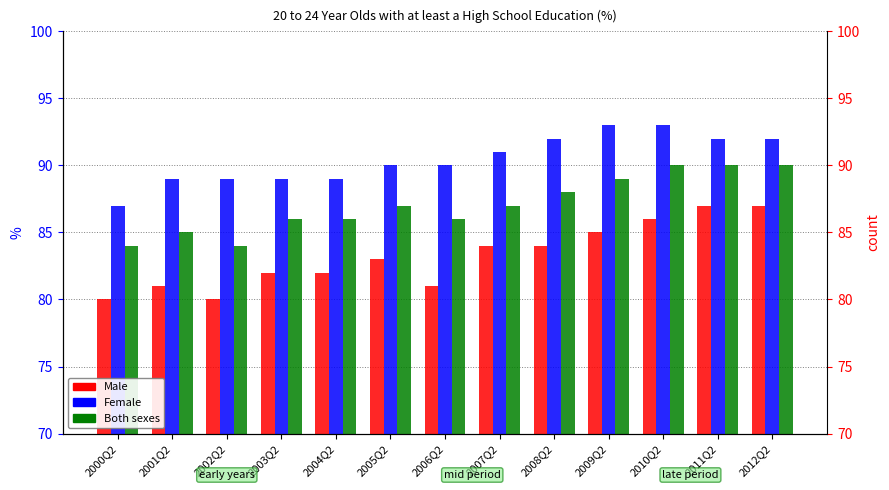

True or false: Male has a value of 83 at 2005Q2.

True